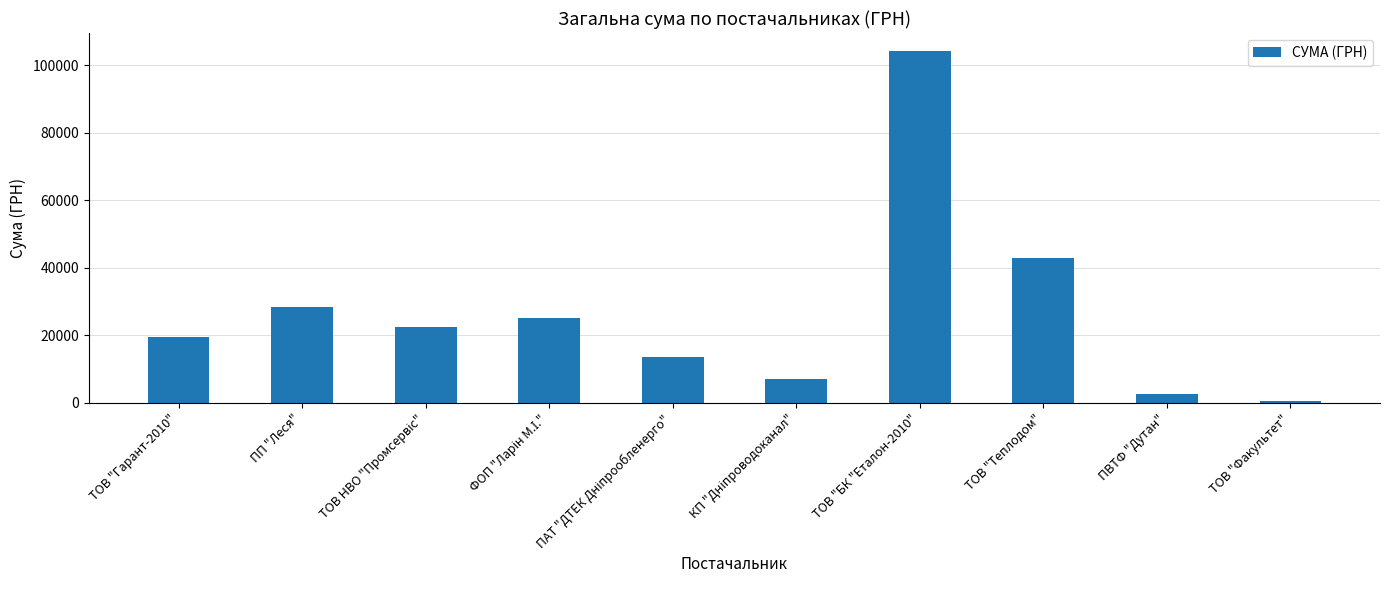

What is the difference between the second highest and second lowest values?

40204.0